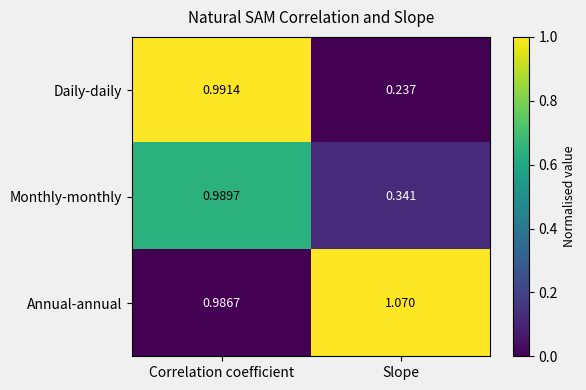

List the series in order of their peak value, lowest first.

Monthly-monthly, Daily-daily, Annual-annual